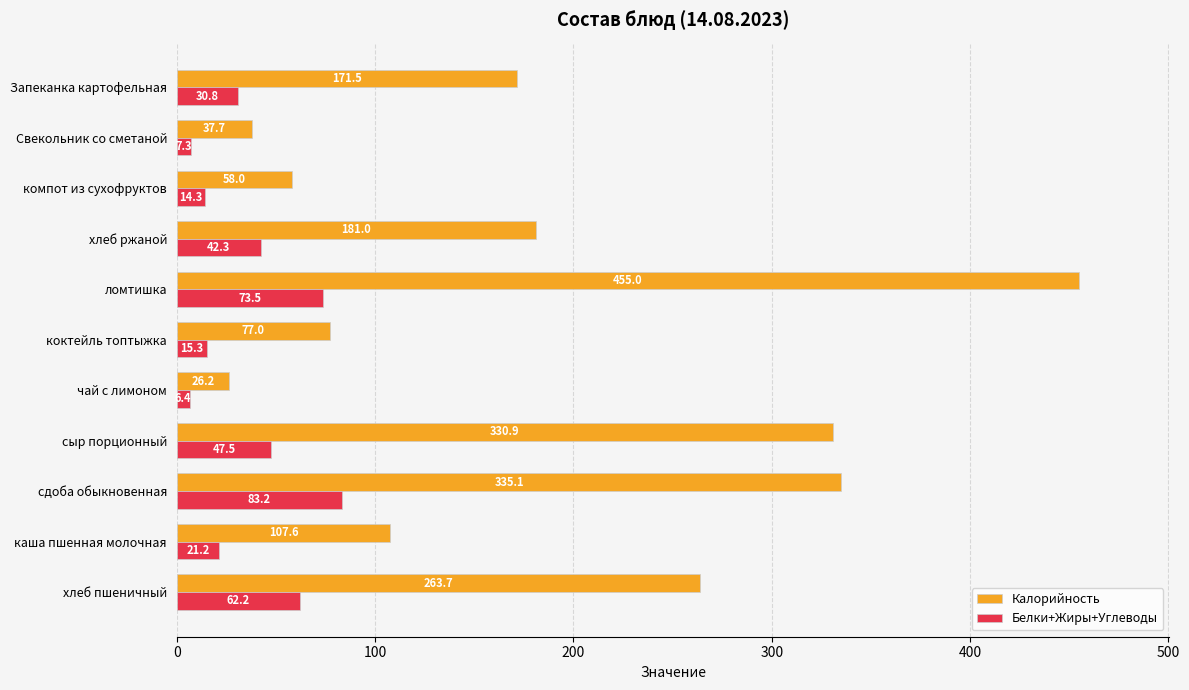

List the labels in order of Калорийность value, largest first.

ломтишка, сдоба обыкновенная, сыр порционный, хлеб пшеничный, хлеб ржаной, Запеканка картофельная, каша пшенная молочная, коктейль топтыжка, компот из сухофруктов, Свекольник со сметаной, чай с лимоном